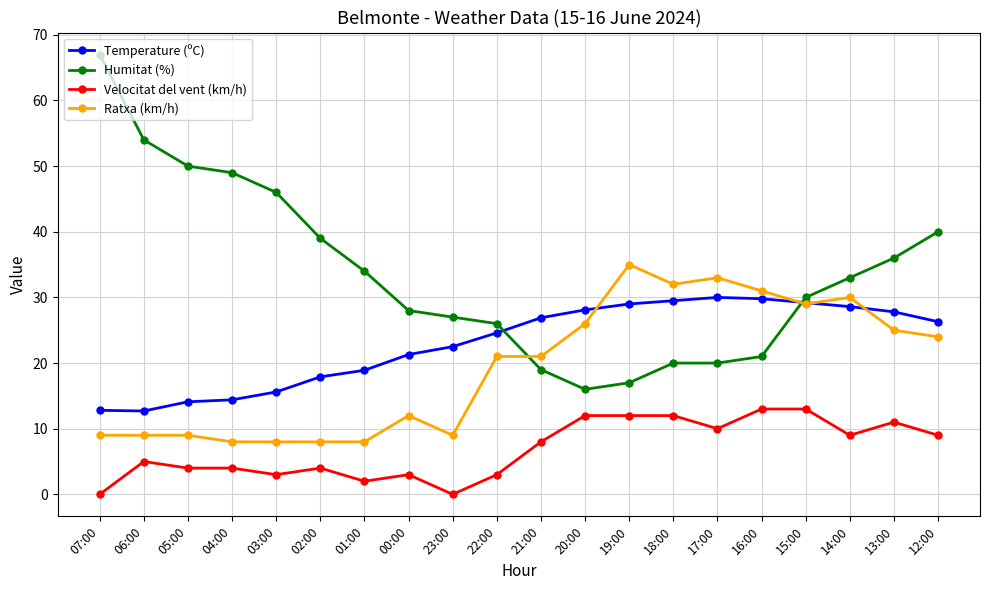

How many distinct data groups are displayed?

4